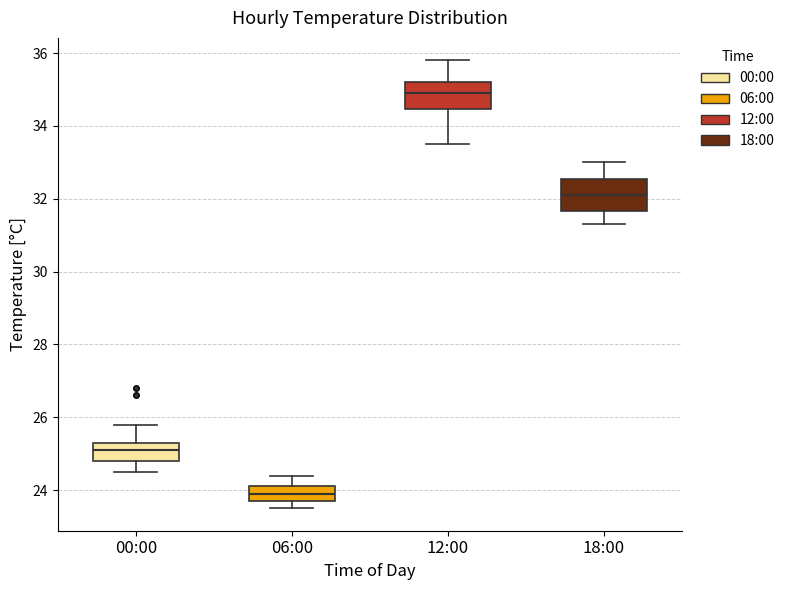

Reading left to right, read every box against the y-axis: the position of its median line, the range the box covers, and the ends of its whiskers. The values are not printed on the chart, so give them approximately, as read against the axis.

00:00: median 25.2, box 24.8 to 25.4, whiskers 24.6 to 25.8
06:00: median 24.0, box 23.8 to 24.2, whiskers 23.6 to 24.4
12:00: median 35.0, box 34.4 to 35.2, whiskers 33.6 to 35.8
18:00: median 32.2, box 31.6 to 32.6, whiskers 31.4 to 33.0